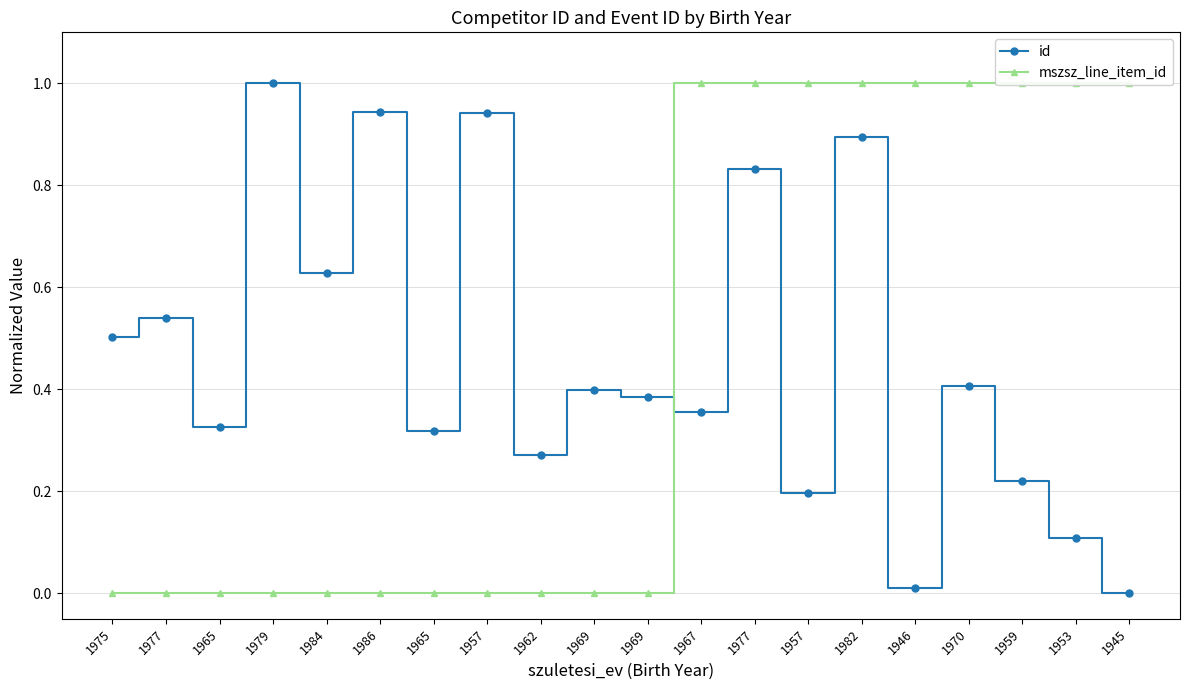

At which category is the sum across all series the highest?

1982